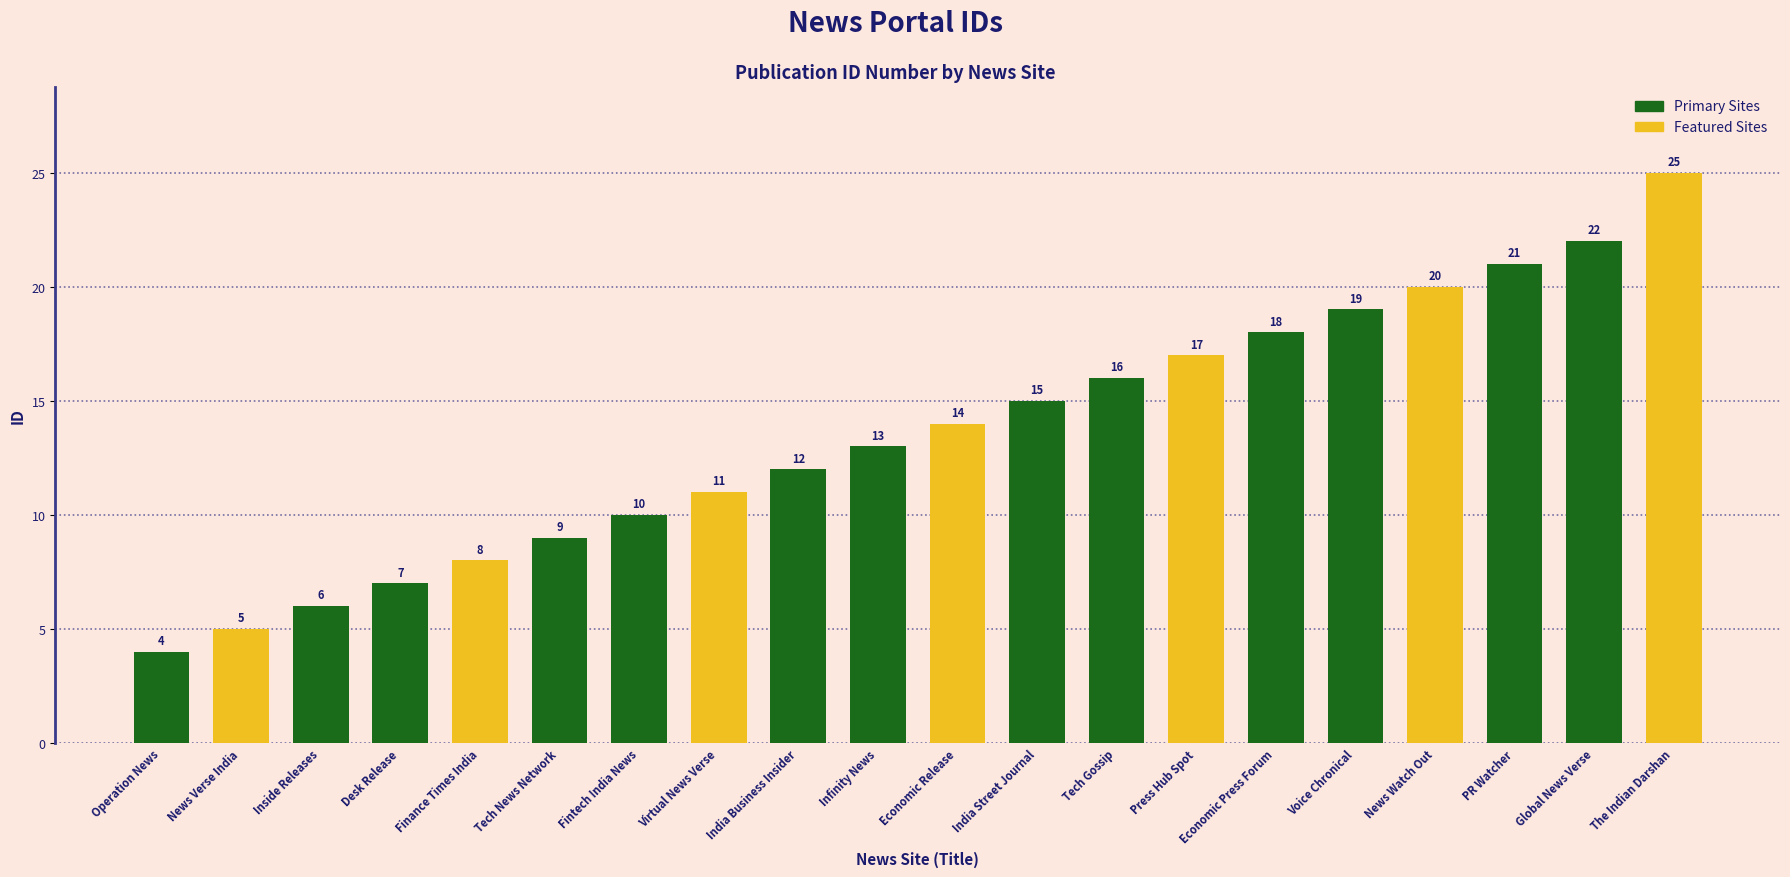

Are the bars grouped side by side (vs. stacked)?

No